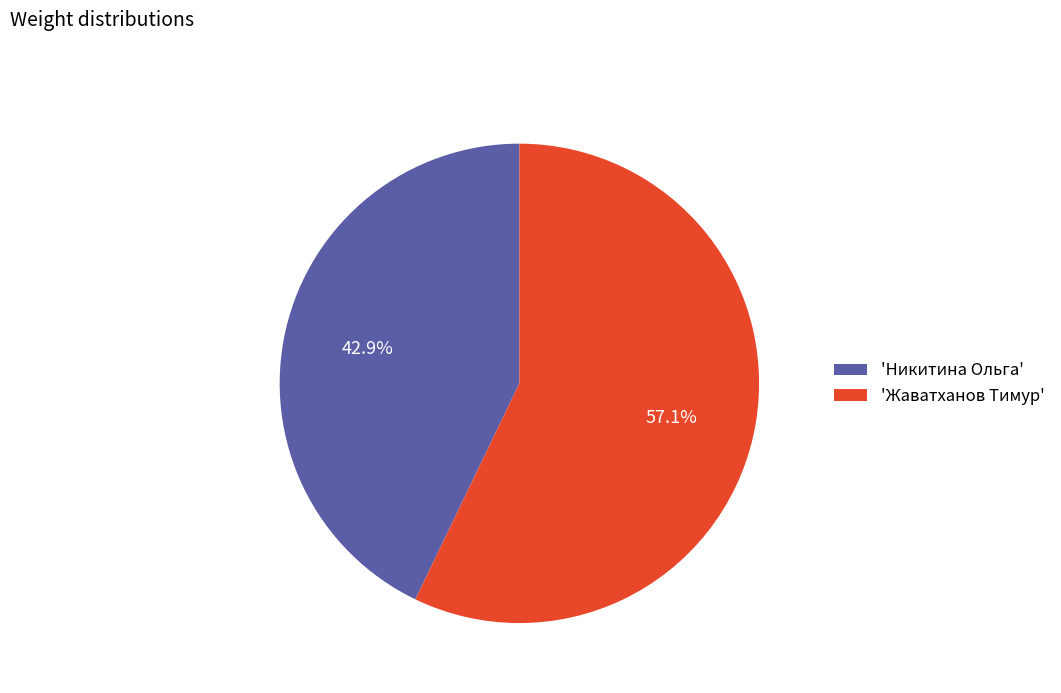

What is the largest slice in the pie chart?

'Жаватханов Тимур'